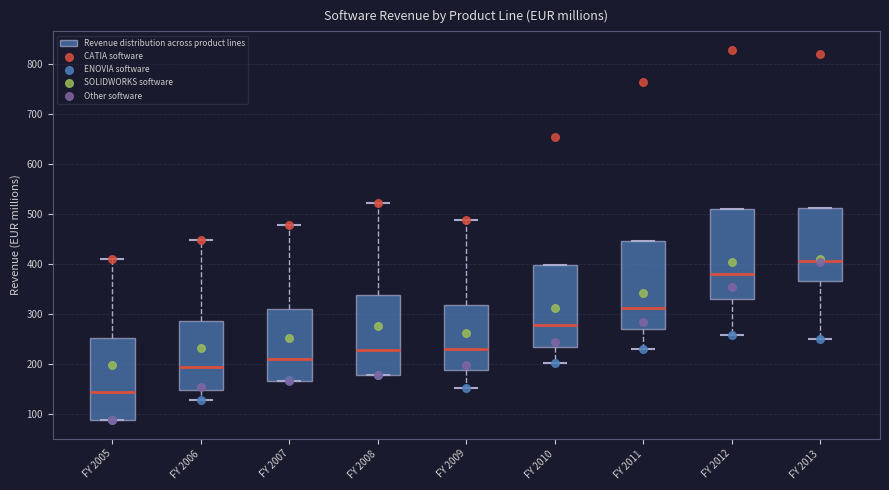

Where is the upper edge of the box for FY 2011 on the y-axis? The values are not printed on the chart, so give them approximately, as read against the axis.

450